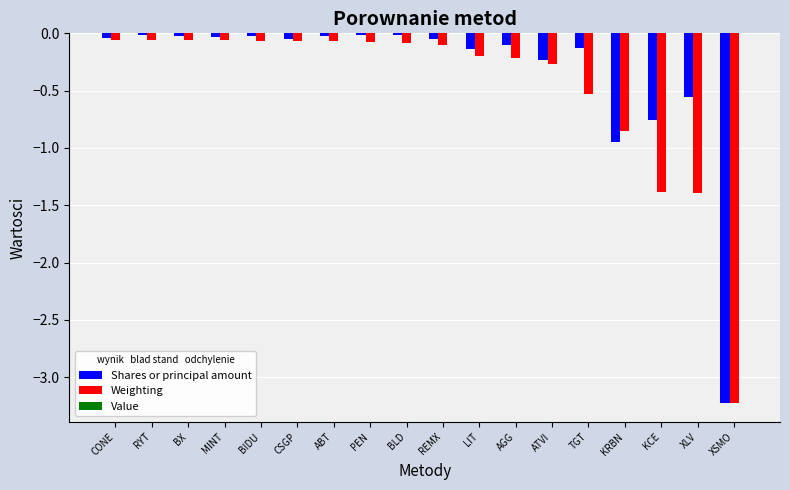

Which series has the largest total across all categories?

Shares or principal amount